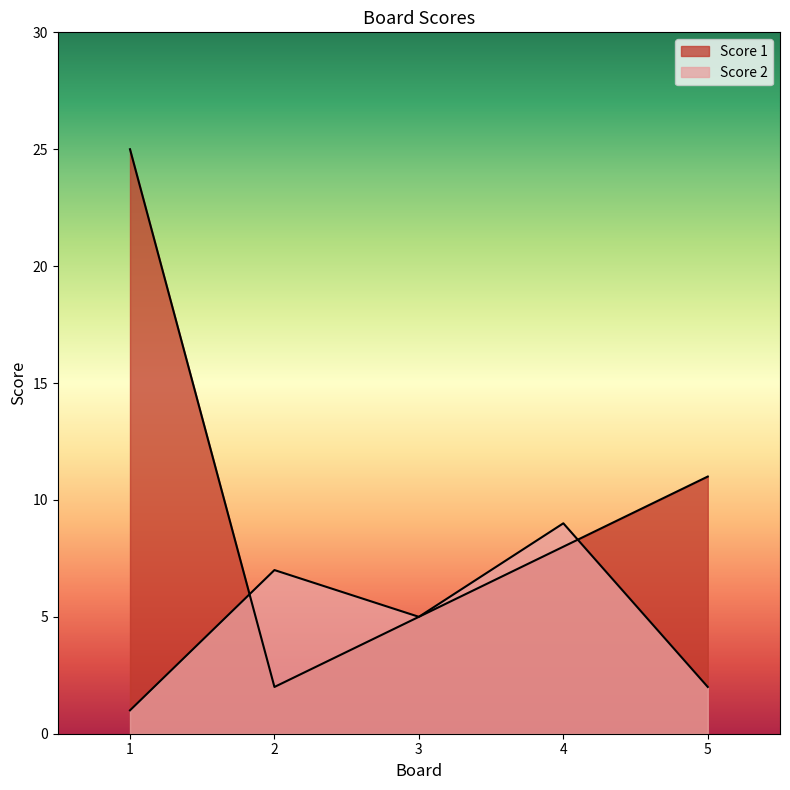

At which label does Score 1 reach its minimum?

2